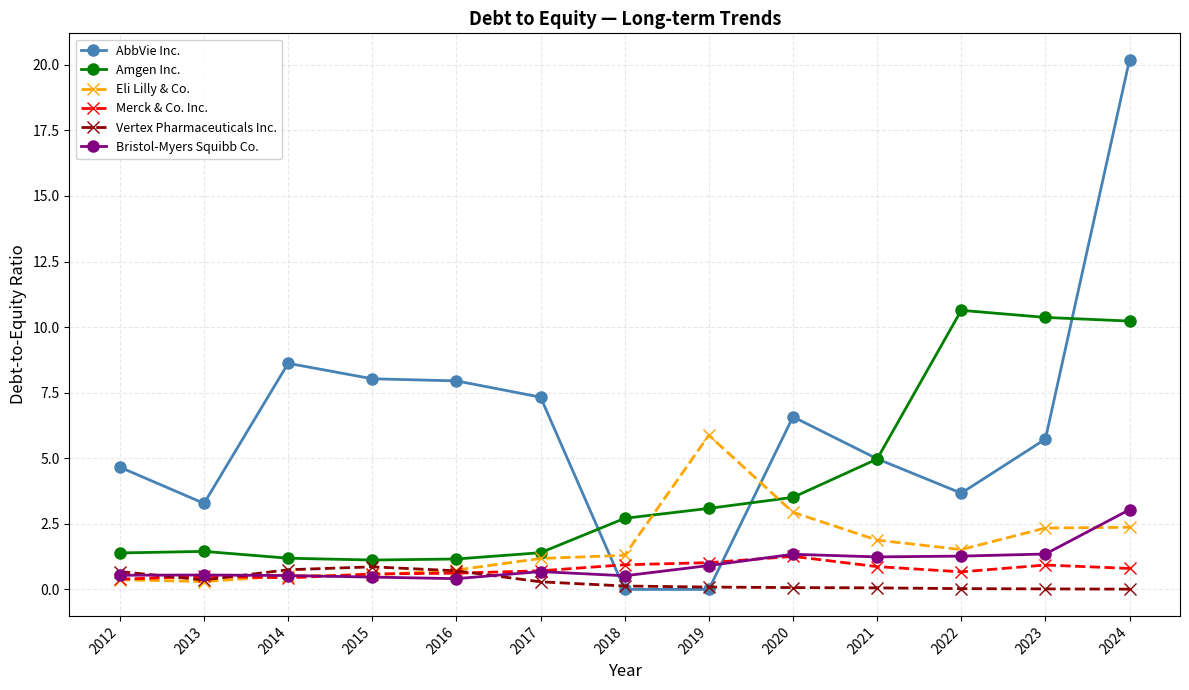

What is the value of the Bristol-Myers Squibb Co. point at the 8th from the left?

0.9